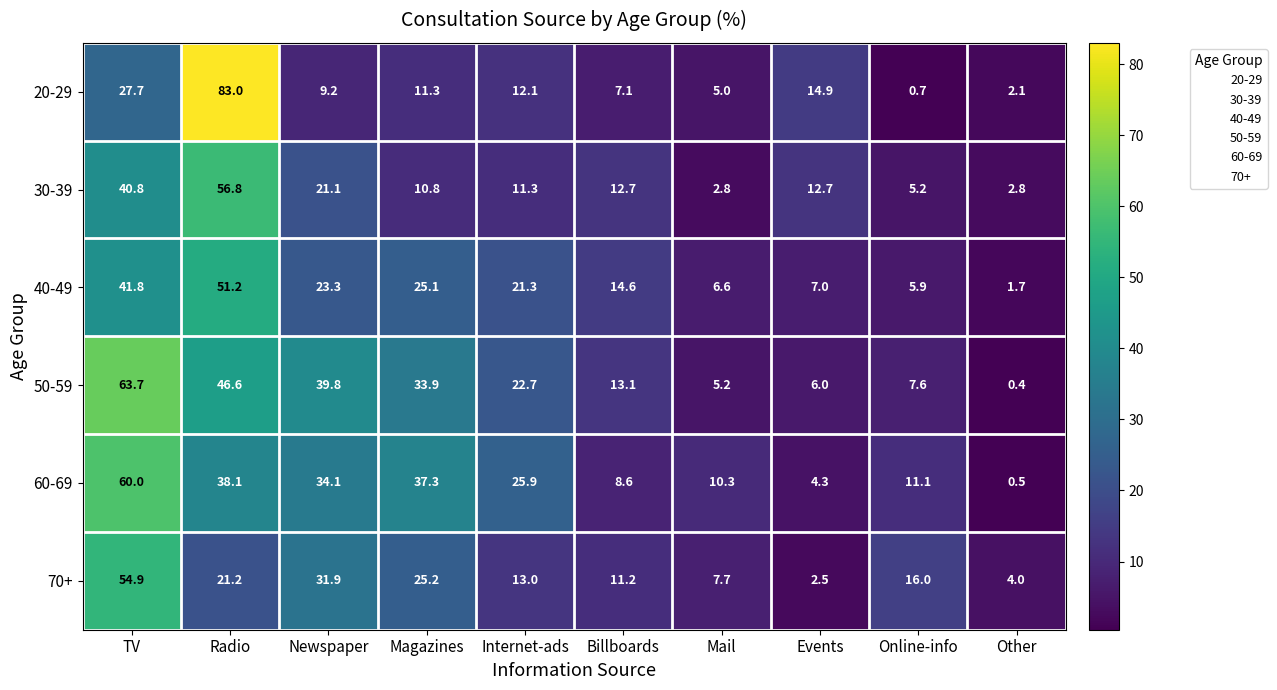

How many data points in 60-69 are less than 25?

5